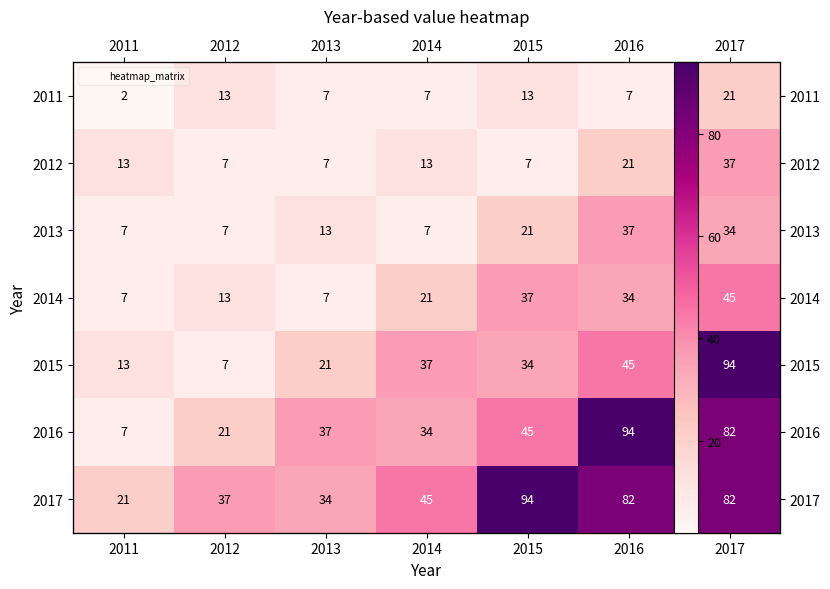

The value of 2015 at 2012 is 2. True or false?

False